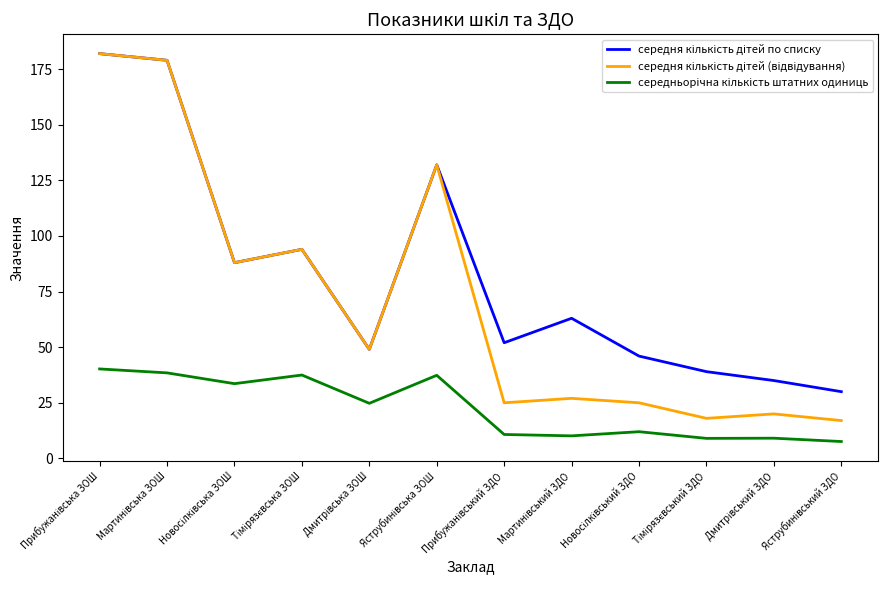

What is the minimum value shown in the chart?

7.6